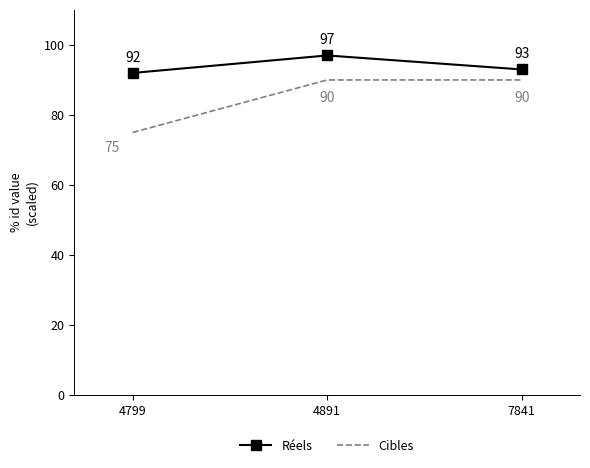

What is the spread (max minus min) of values at 4891?

7